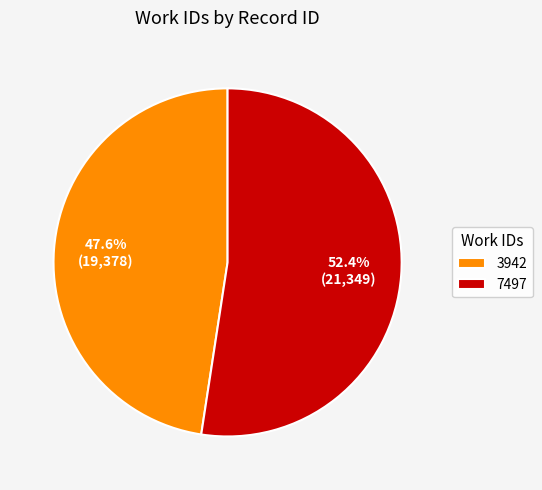

Count the number of slices in the pie.

2